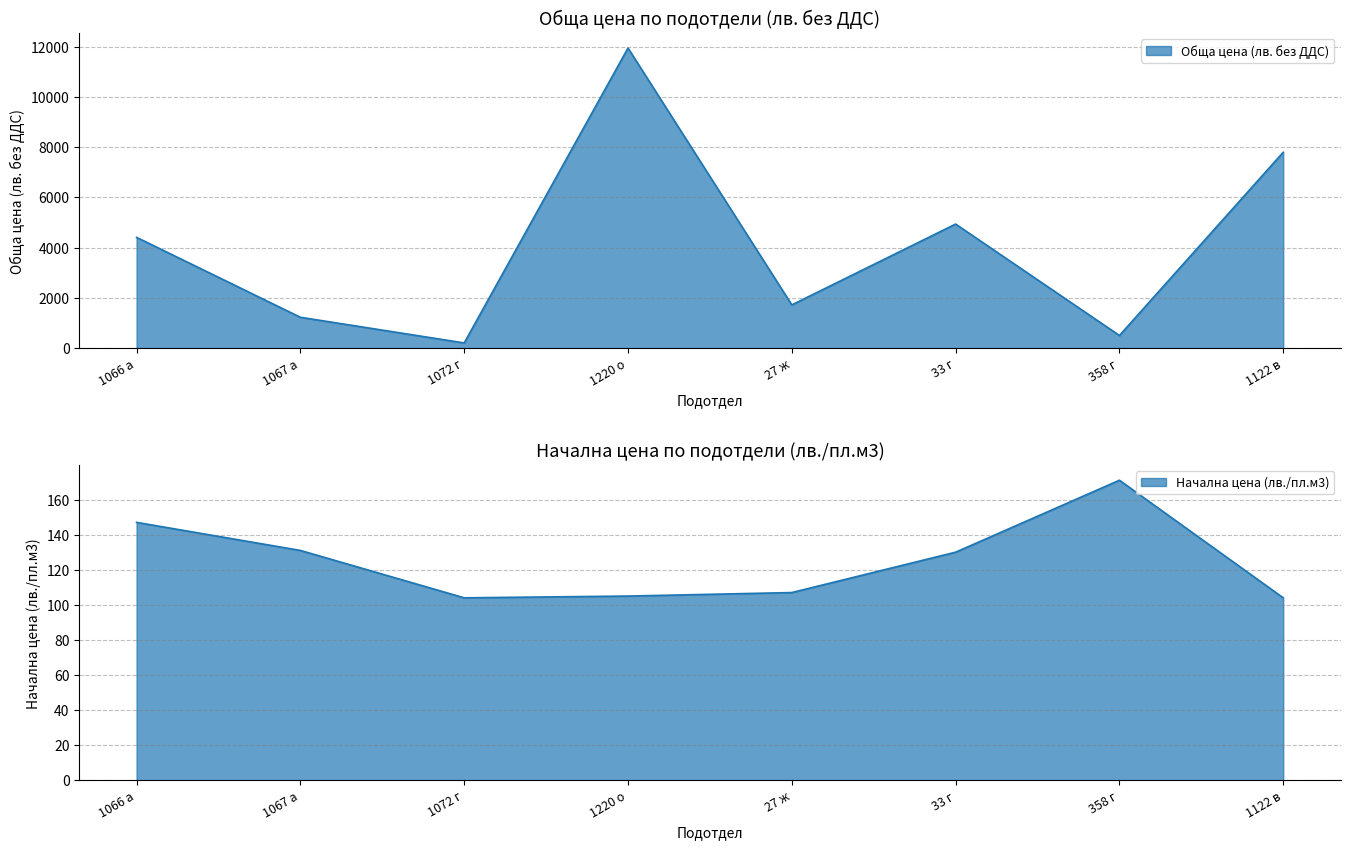

True or false: Обща цена (лв. без ДДС) has a value of 504 at 358 г.

True